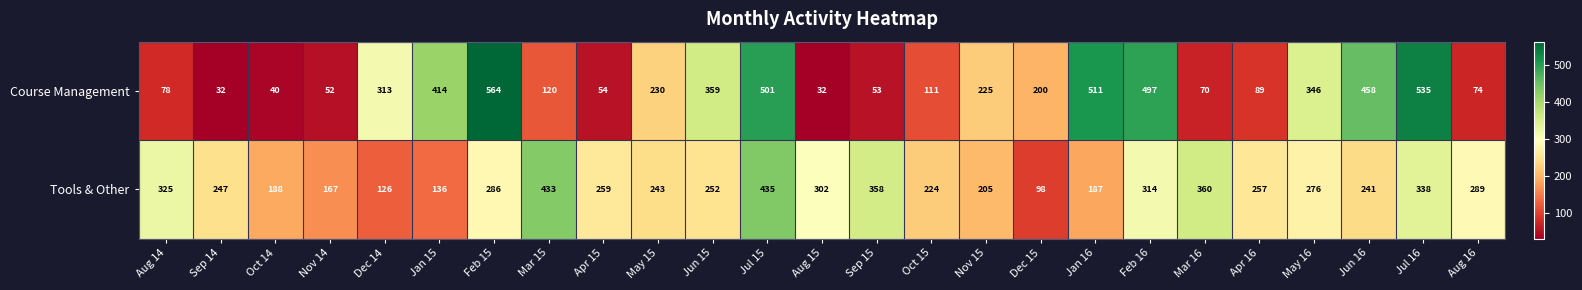

What is the difference between the Course Management values at May 15 and Oct 15?

119